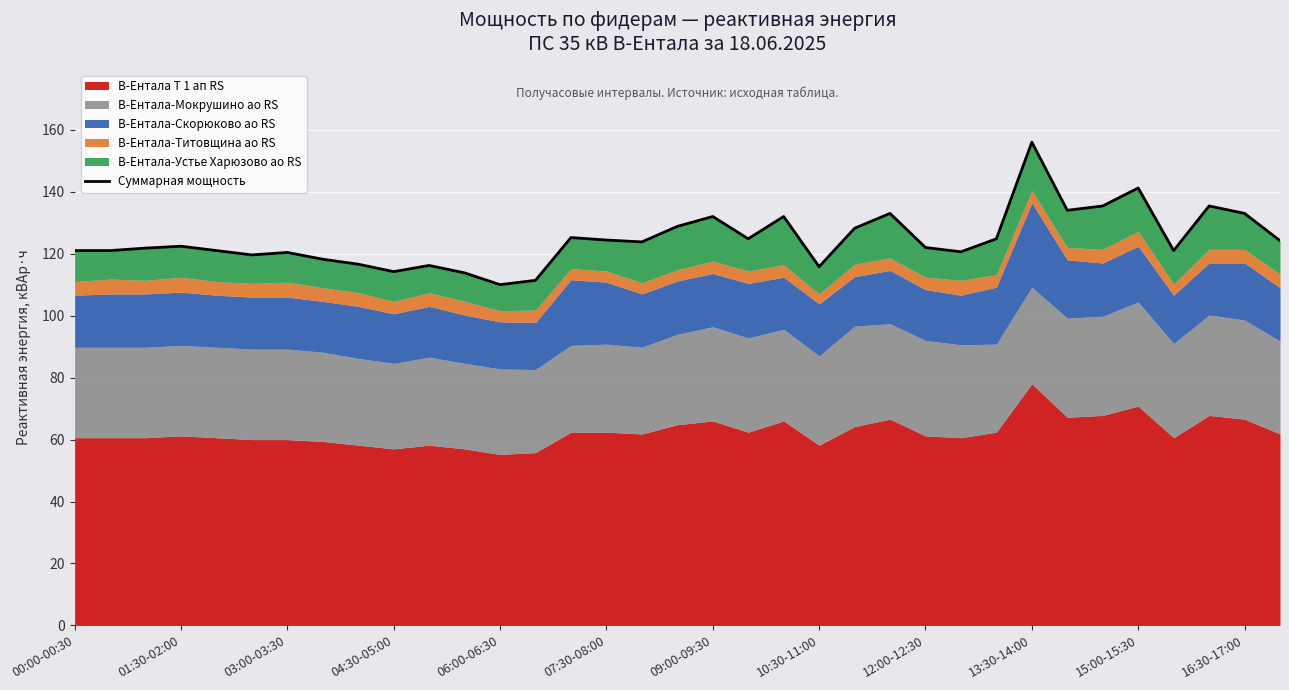

How many interior local valleys (lower than both neighbors) does the data have?

9